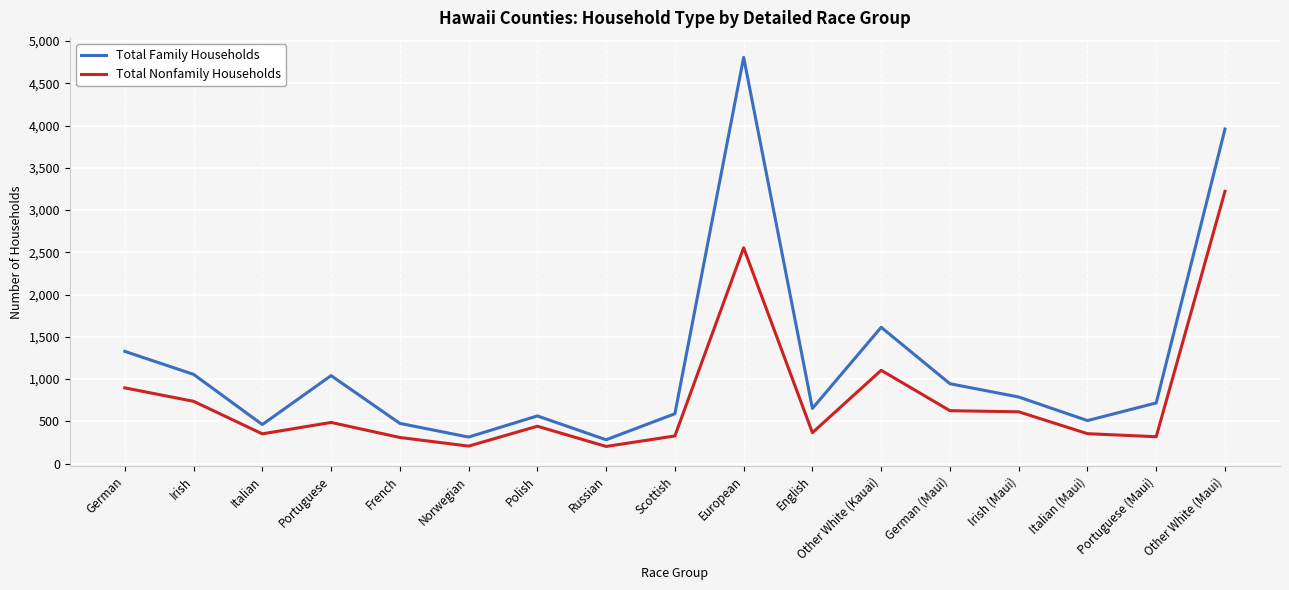

What is the approximate value of Total Nonfamily Households at Italian, to the nearest 50?

350